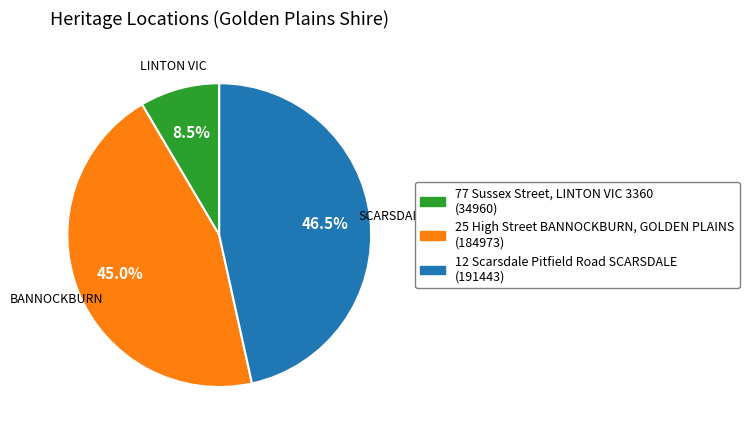

What is the ratio of the value at 25 High Street BANNOCKBURN, GOLDEN PLAINS to the value at 77 Sussex Street, LINTON VIC 3360?

5.3